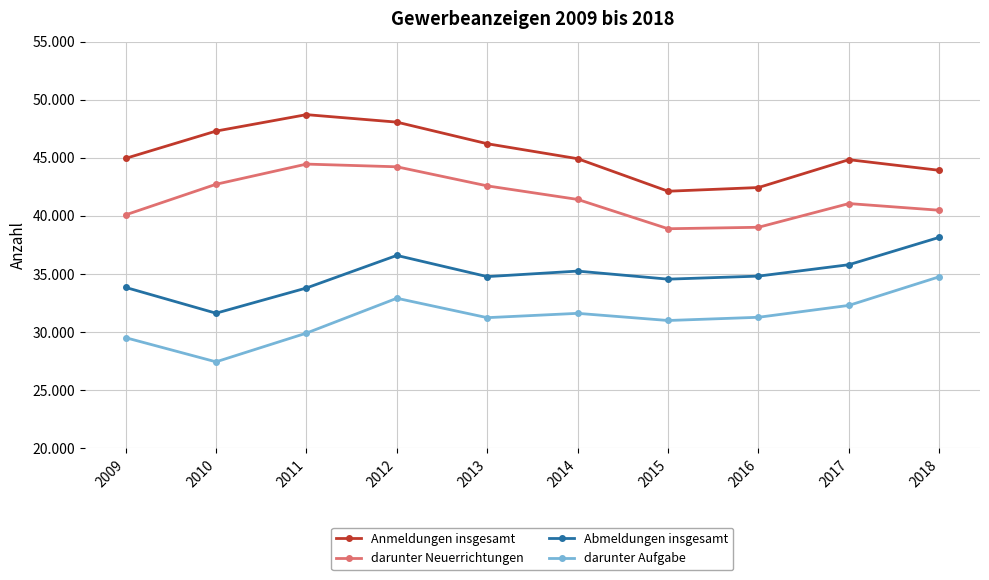

Rank the series by their average value, from highest to lowest.

Anmeldungen insgesamt, darunter Neuerrichtungen, Abmeldungen insgesamt, darunter Aufgabe